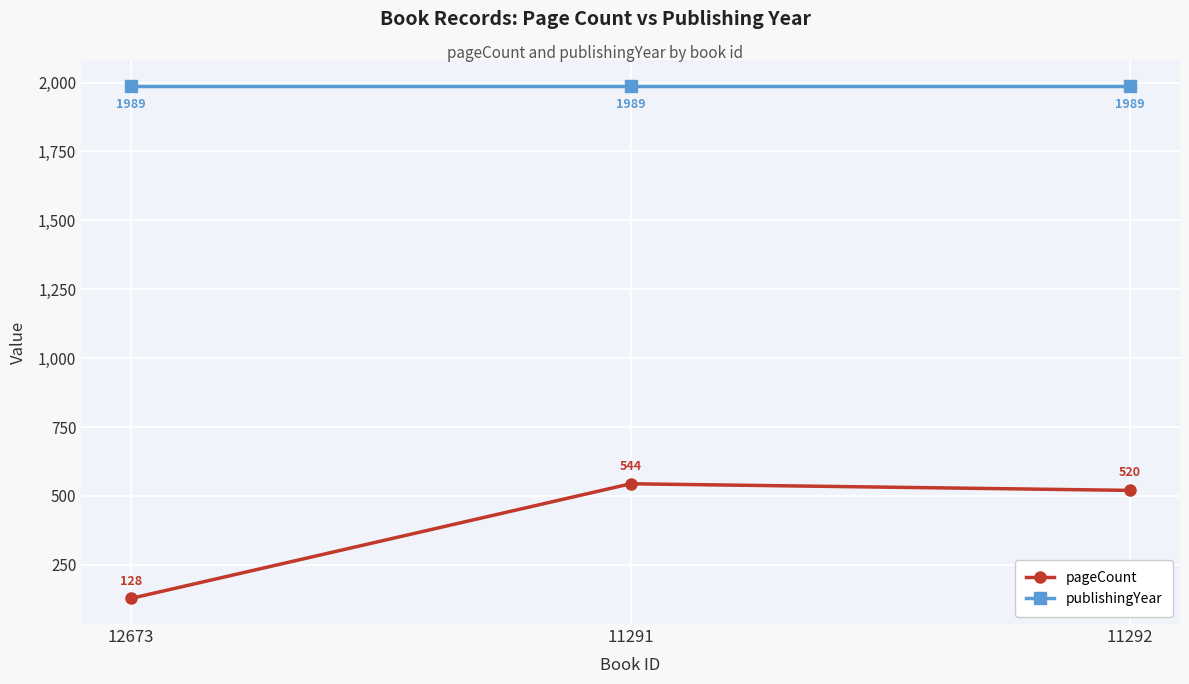

What is the value of the publishingYear point at the 1st from the left?

1989